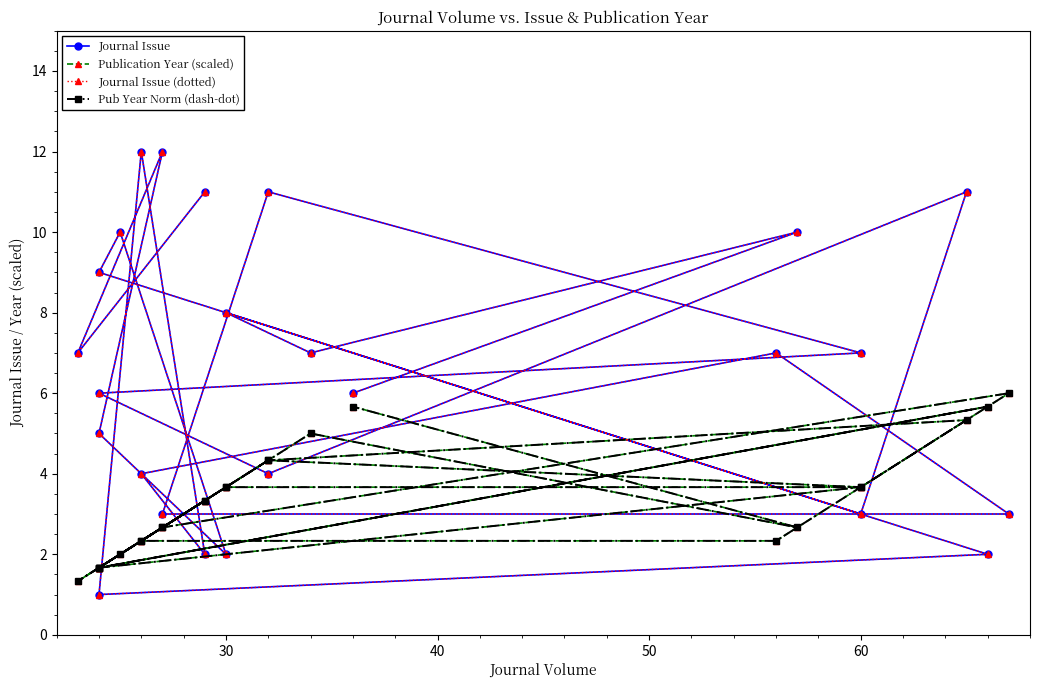

True or false: Publication Year (scaled) has more than 1 interior local peaks.

True